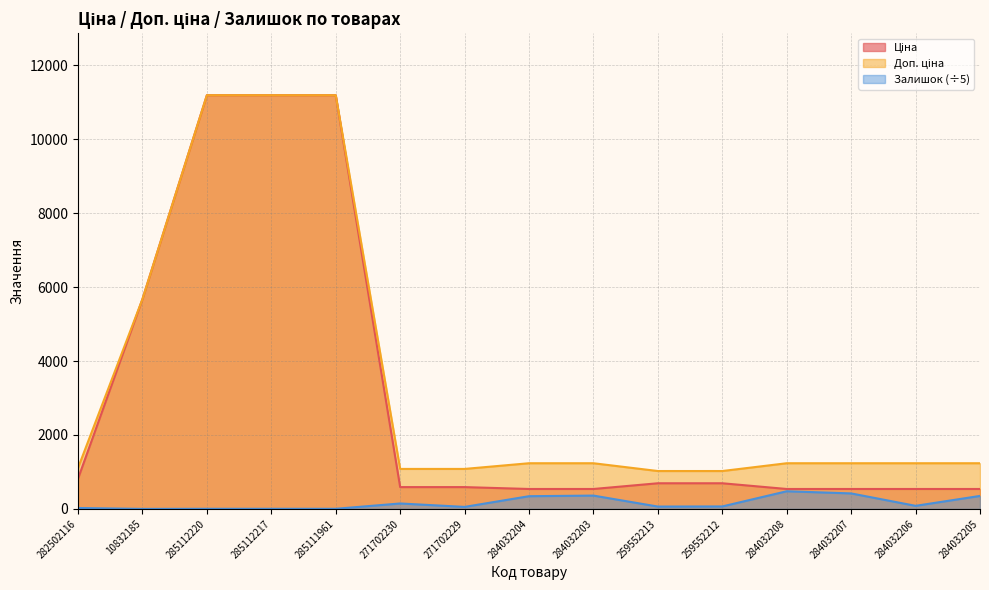

At 284032203, list the series in order from smallest to largest.

Залишок, Ціна, Доп. ціна